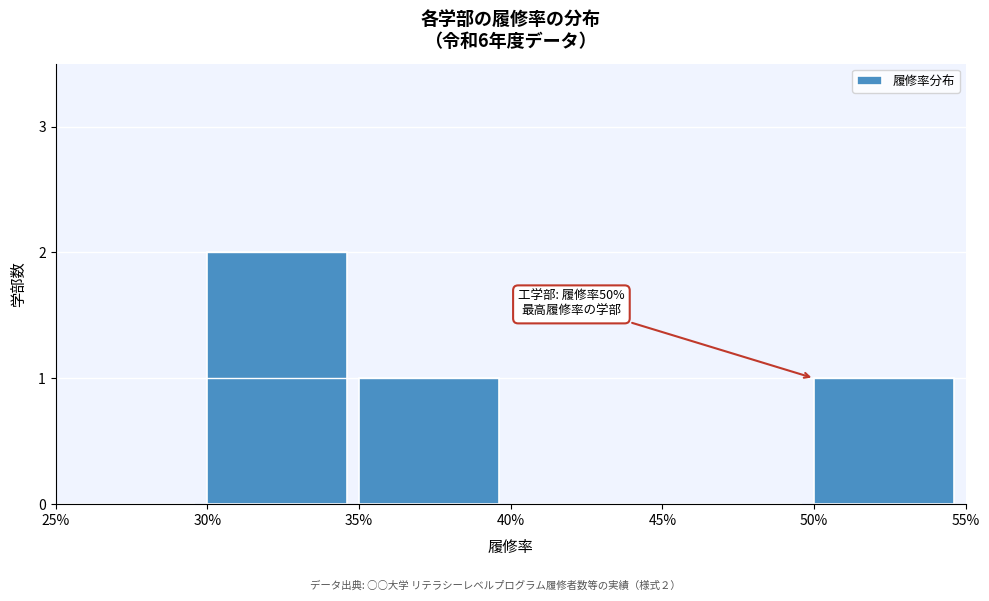

Reading left to right, list all the values displayed in this chart.

25%=0	30%=2	35%=1	40%=0	45%=0	50%=1